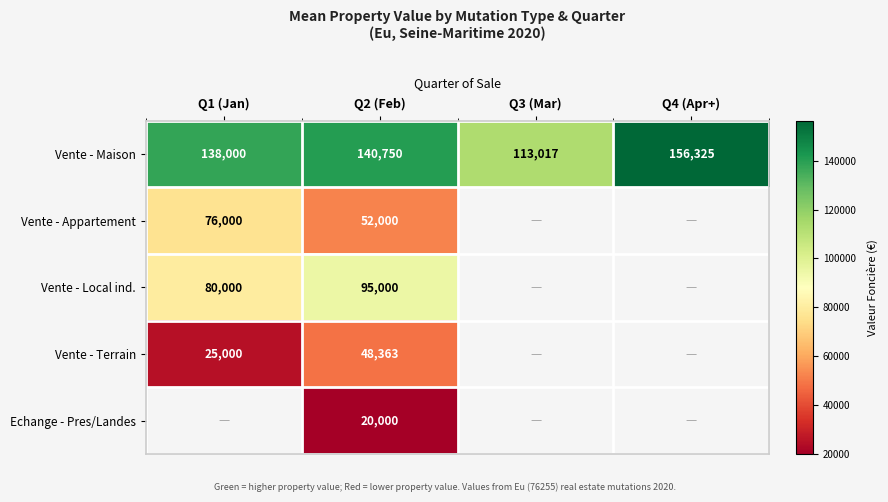

At Q2 (Feb), list the series in order from largest to smallest.

Vente - Maison, Vente - Local ind., Vente - Appartement, Vente - Terrain, Echange - Pres/Landes